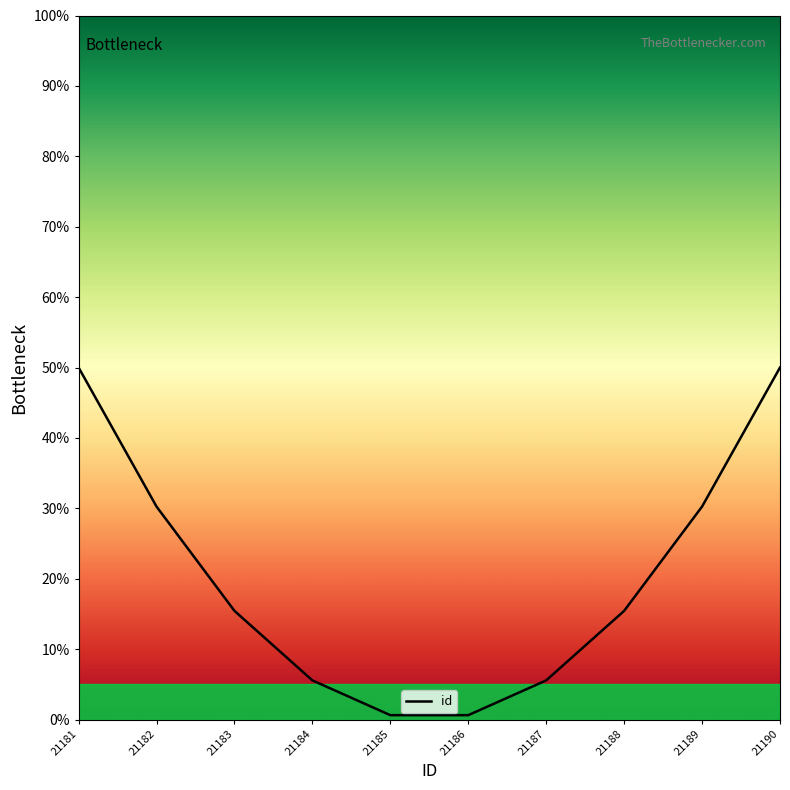

True or false: there are more than 2 points higher than both neighbors.

False